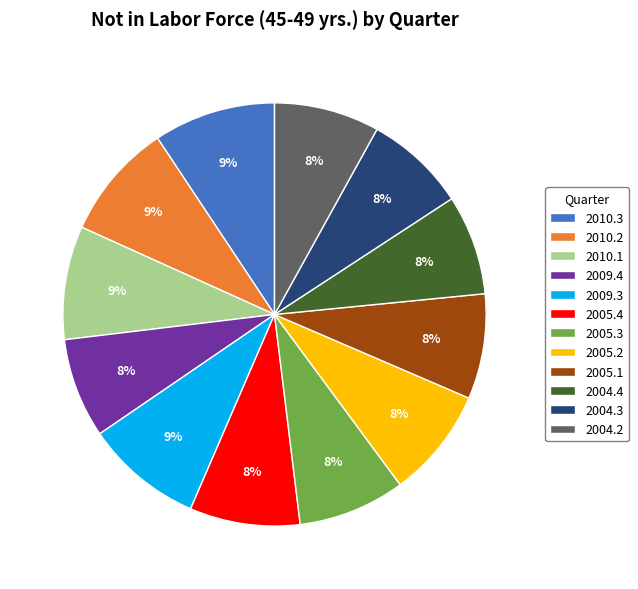

To the nearest percent, what is the combined percentage of 2010.1 and 2004.2?

17%